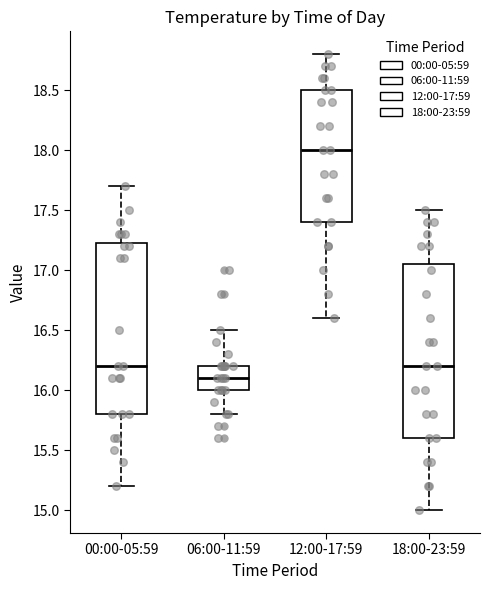

Which box's median line is the lowest?

06:00-11:59